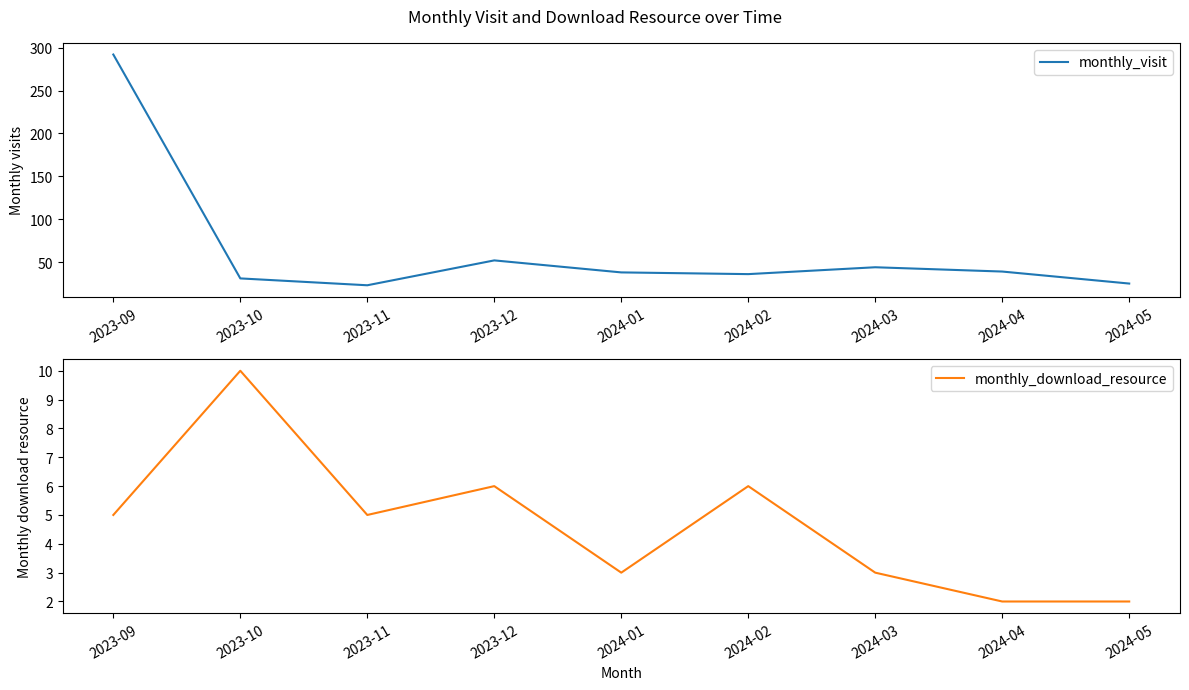

Where is monthly_download_resource nearest to the value 6?

2023-12